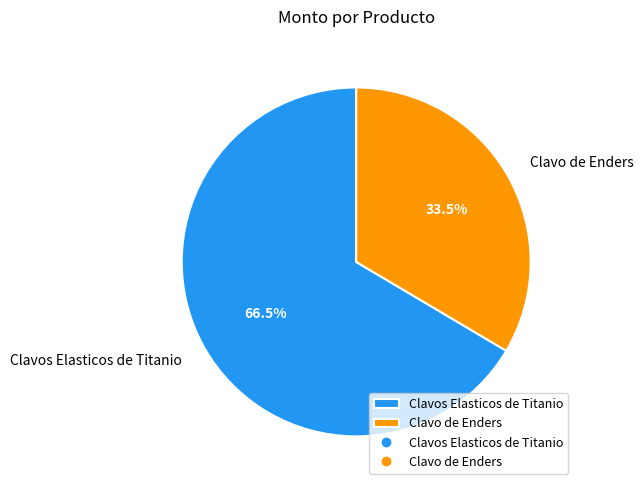

The Clavos Elasticos de Titanio slice represents 61% of the pie. True or false?

False